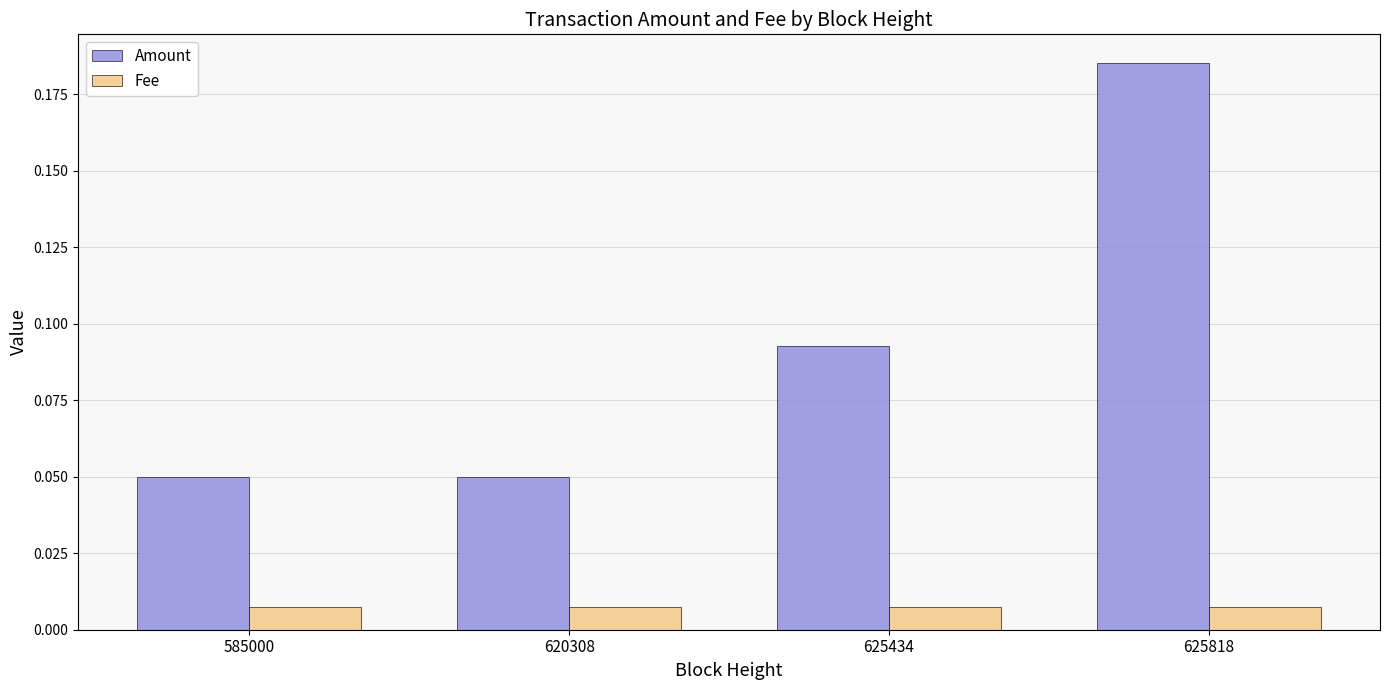

What is the sum of the Amount values at 625434 and 625818?

0.3